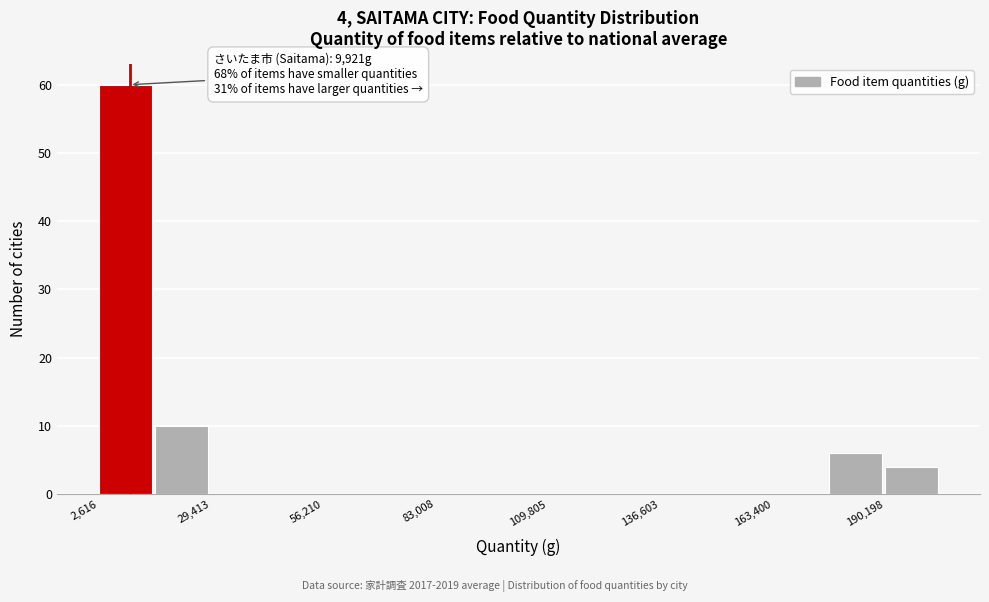

Read against the x-axis, roughly where is the centre of the tallest bar?

10000